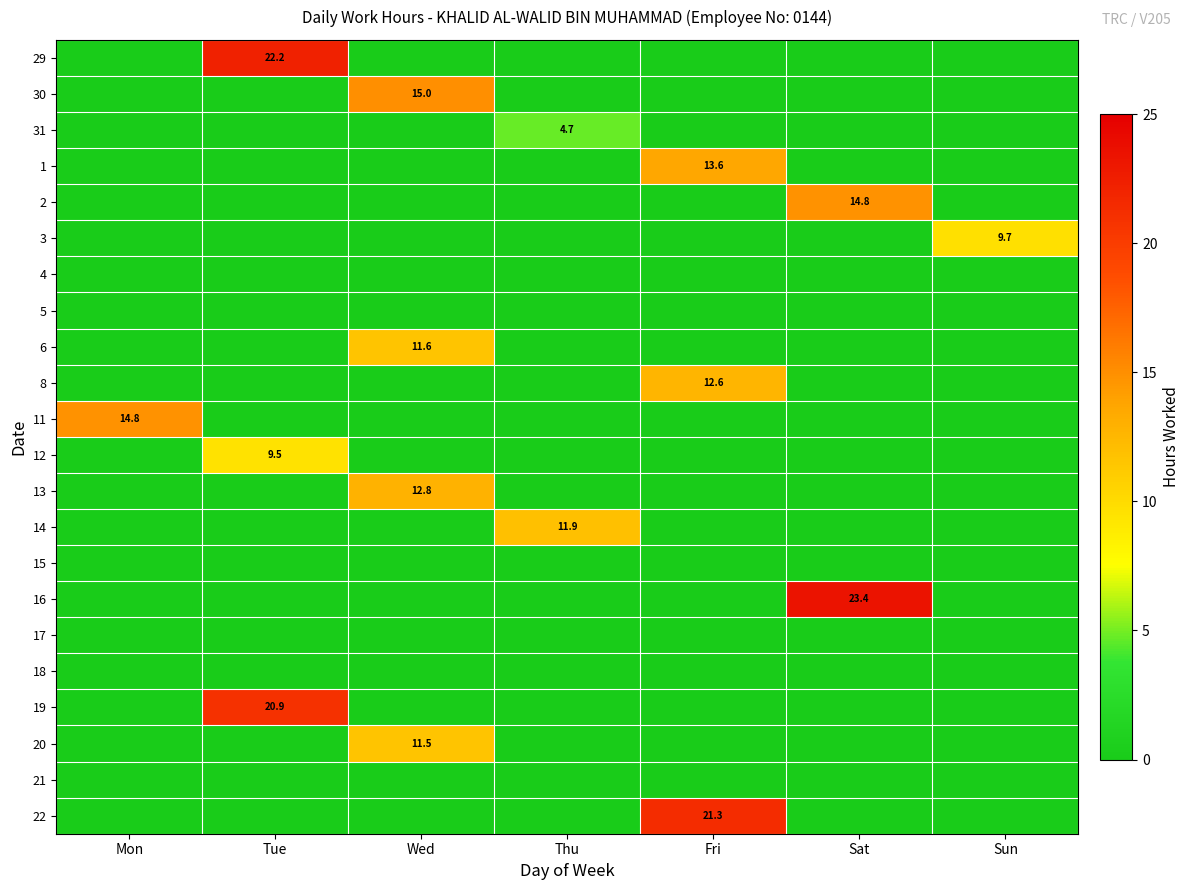

Is the value of 17 at Wed greater than the value of 20 at Tue?

No